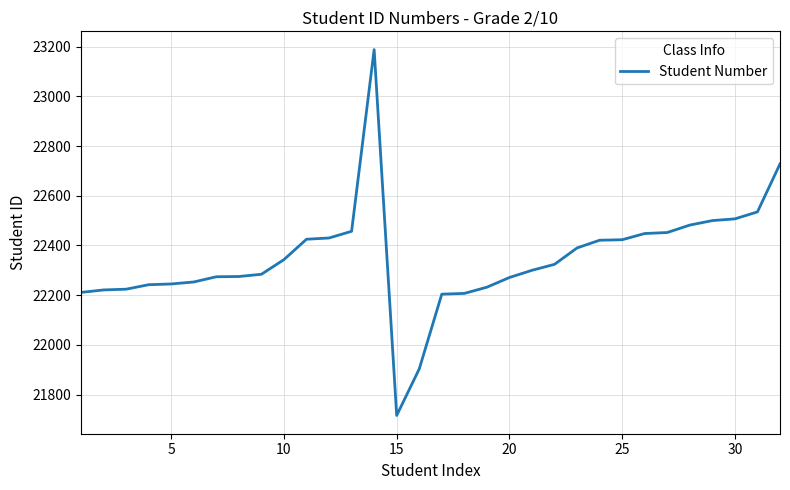

Does the chart display data point markers on the line(s)?

No